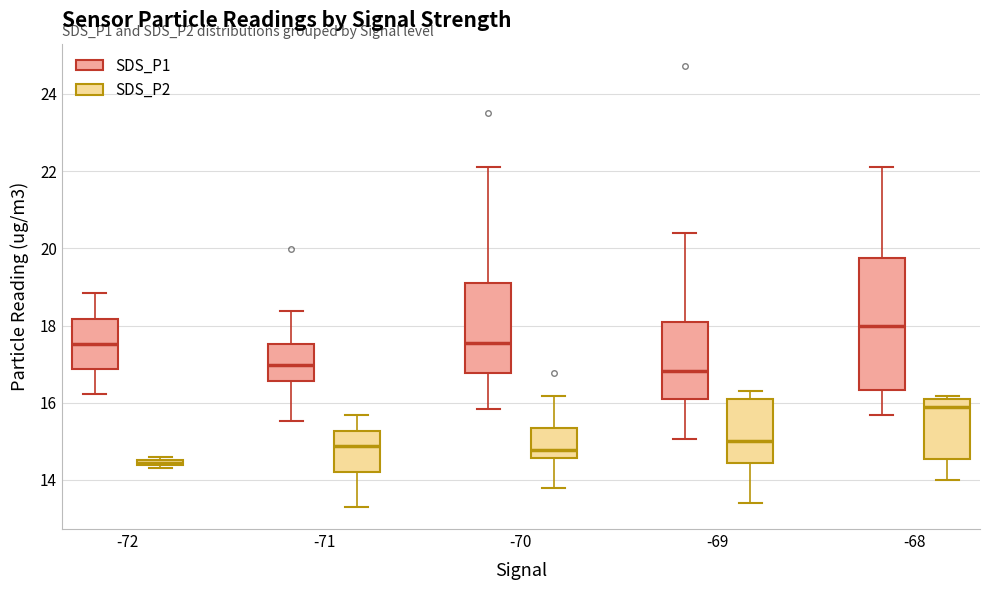

Comparing the boxes themselves (not the whiskers), which one is the tallest?

-68 (SDS_P1)